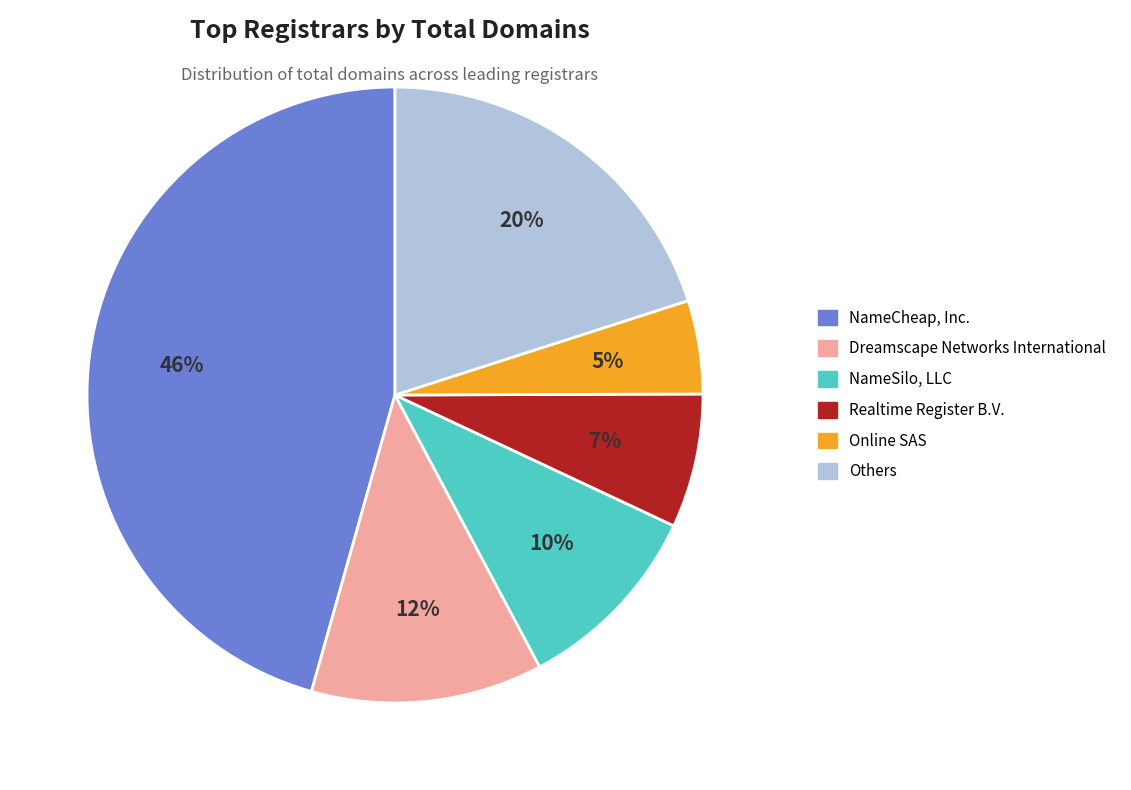

Is there a majority slice in this chart?

No